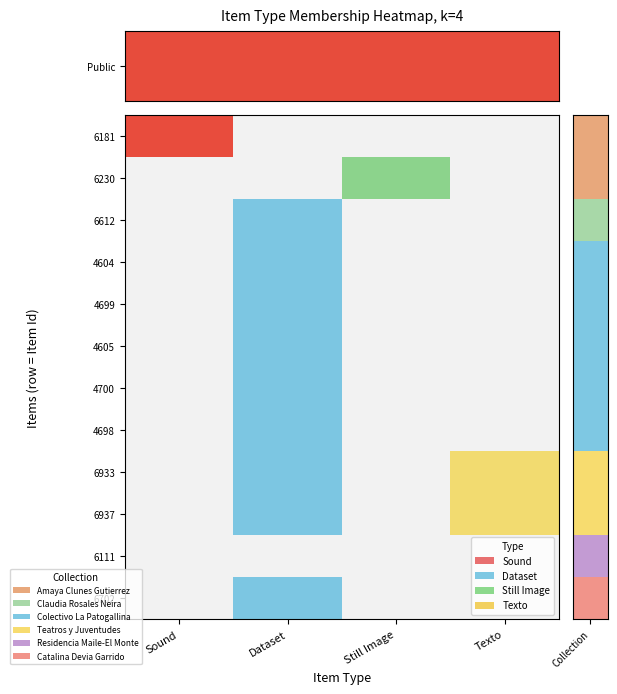

At which label is 4605 closest to 0?

Sound